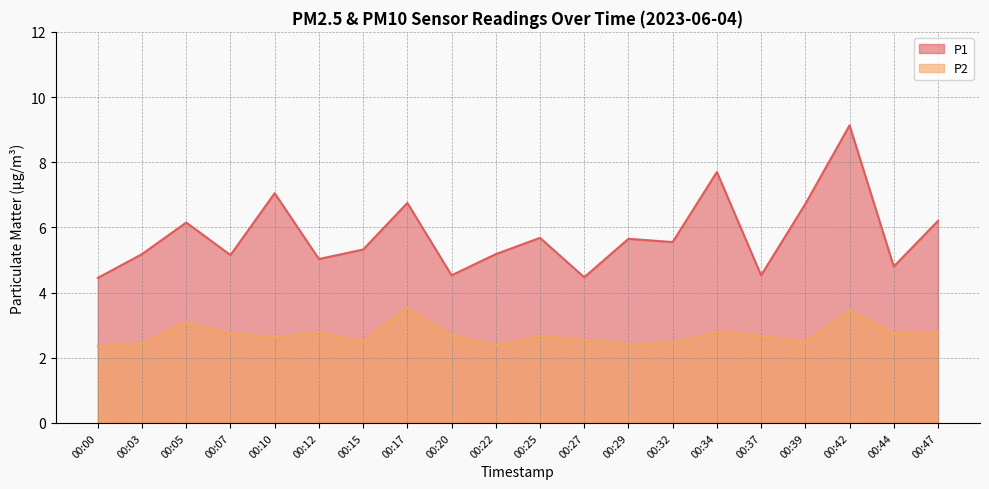

In P2, how many points are lower than both neighbors (excluding endpoints)?

6